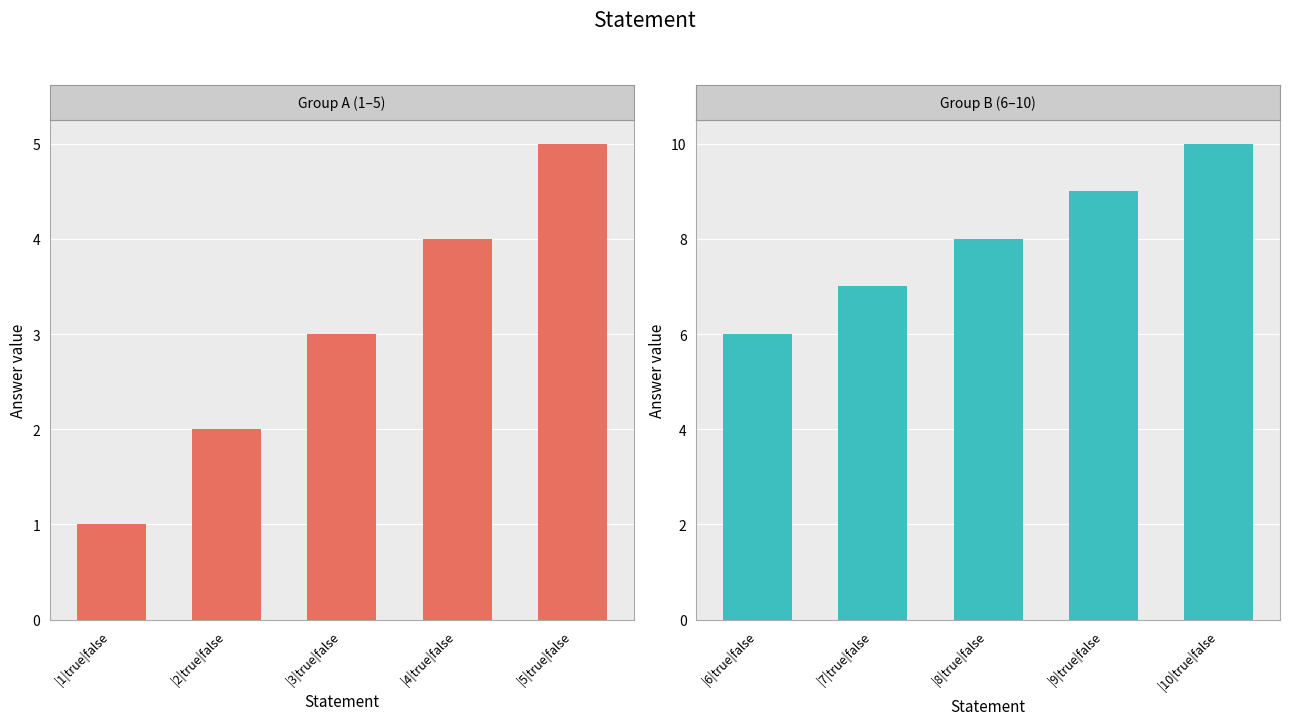

Are the bars horizontal?

No